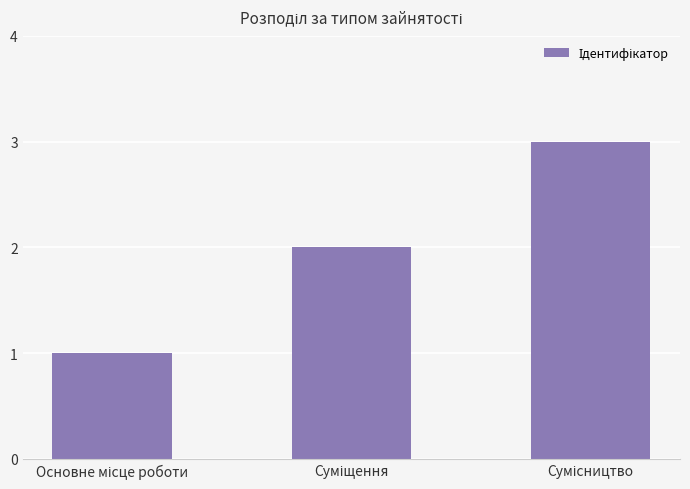

What is the sum of all values?

6